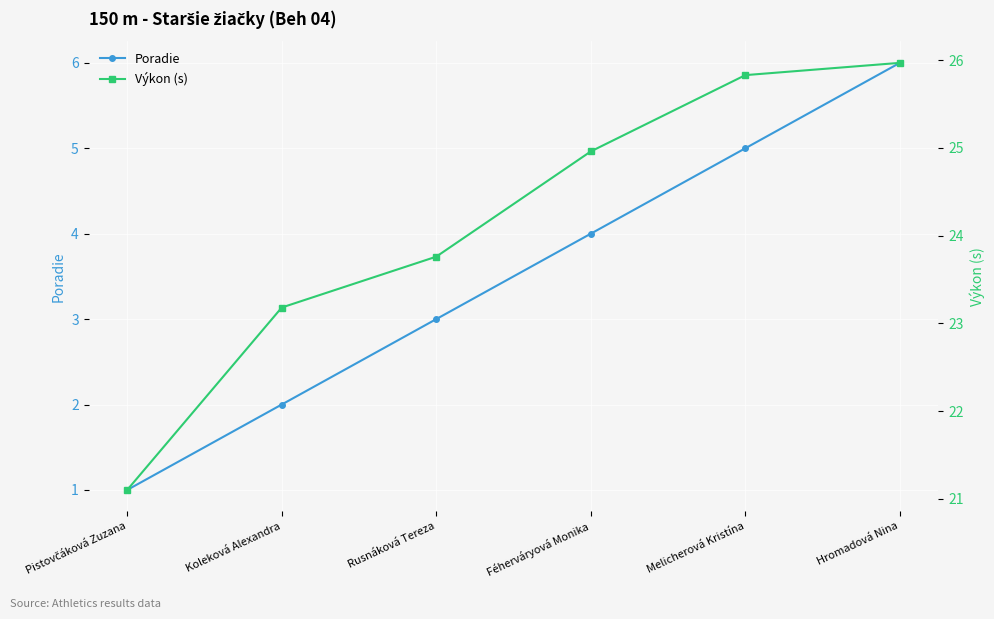

True or false: Poradie has a value of 4.0 at Féherváryová Monika.

True